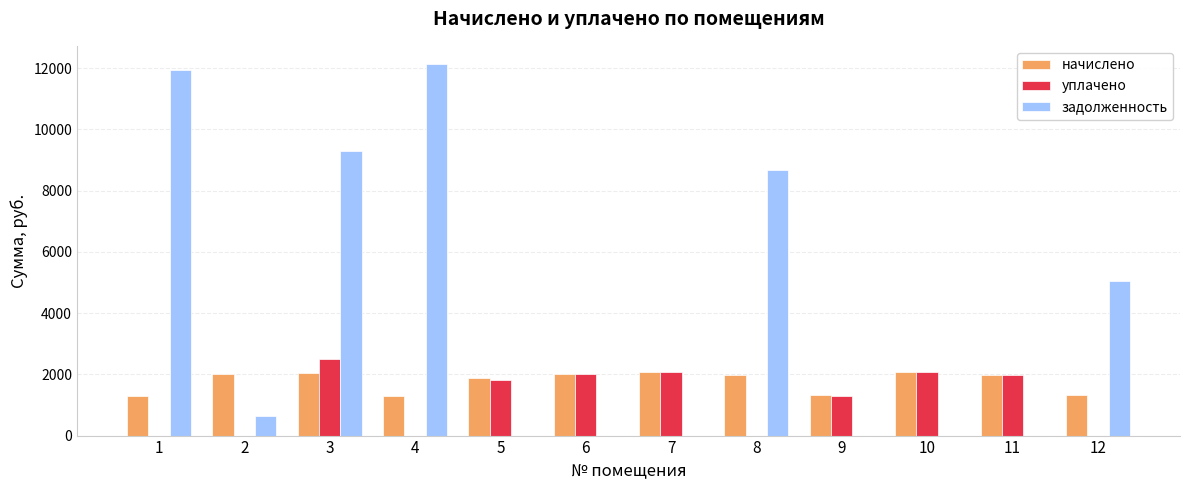

What is the maximum value shown in the chart?

12127.0